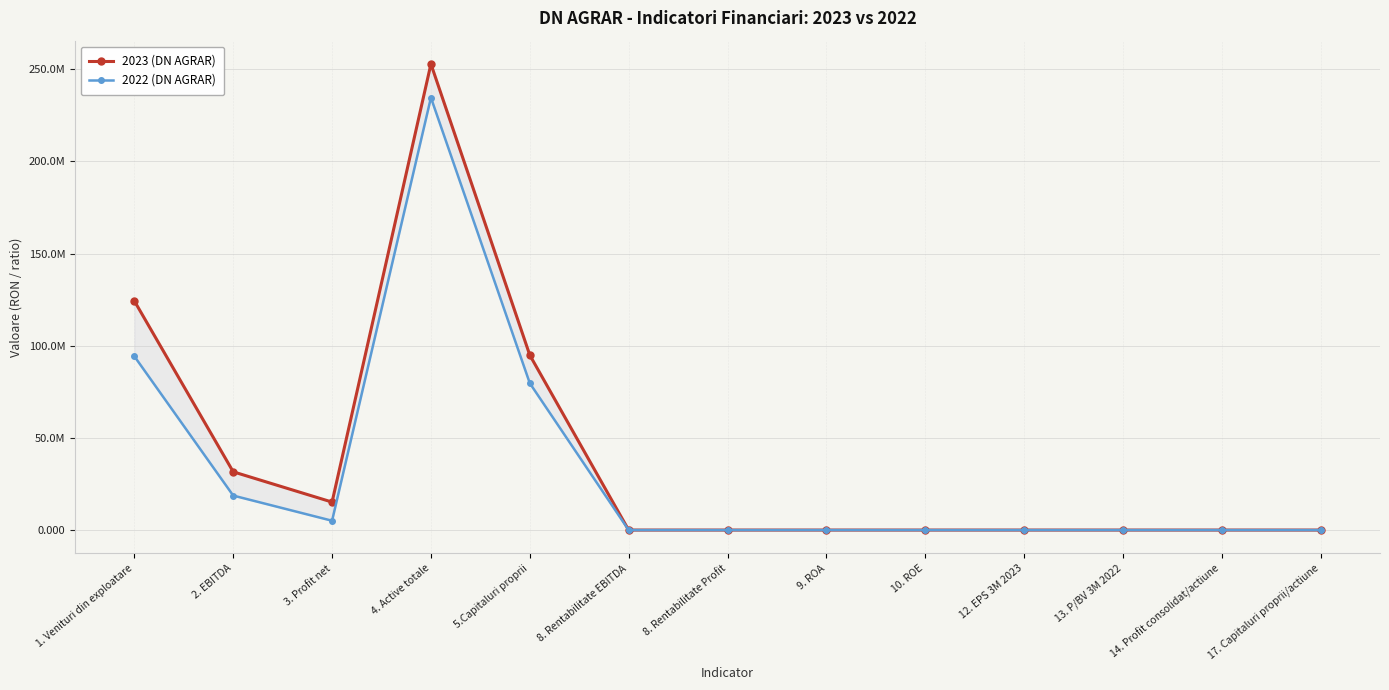

What is the spread (max minus min) of values at 10. ROE?

0.1